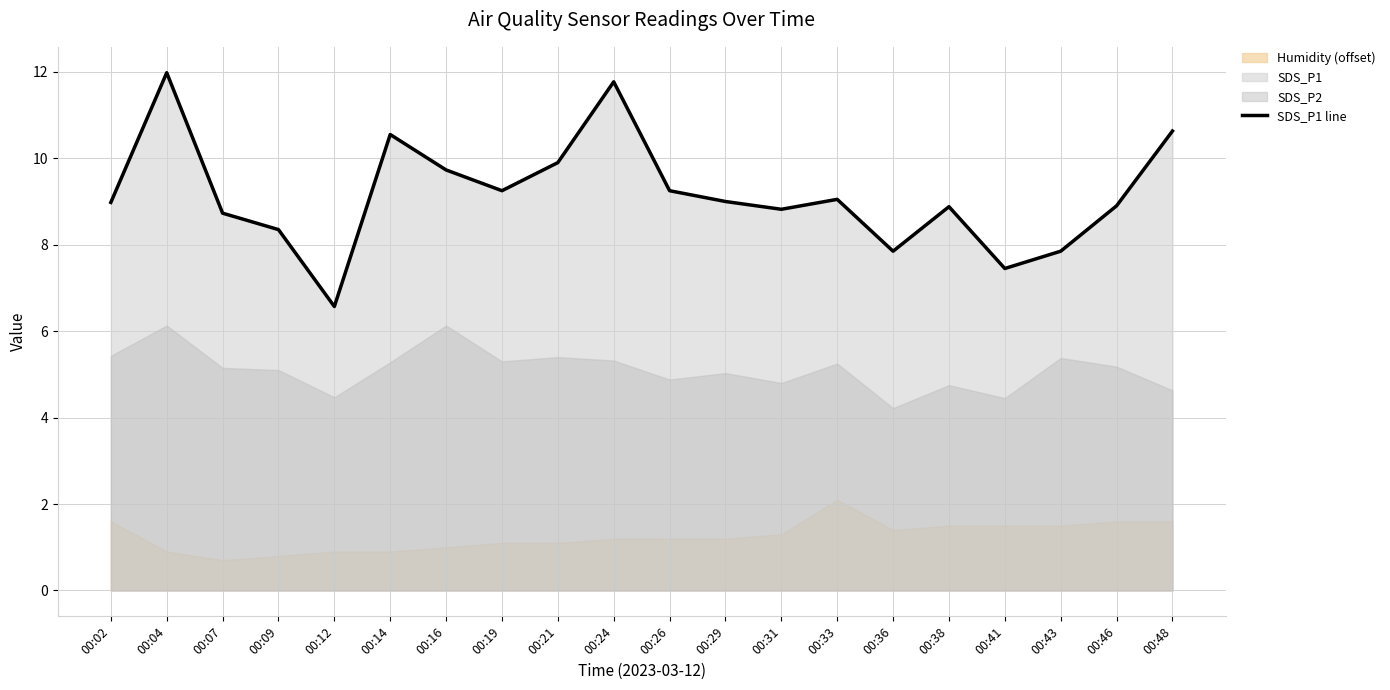

List the labels in order of value, smallest first.

00:12, 00:41, 00:36, 00:43, 00:09, 00:07, 00:31, 00:38, 00:46, 00:02, 00:29, 00:33, 00:19, 00:26, 00:16, 00:21, 00:14, 00:48, 00:24, 00:04